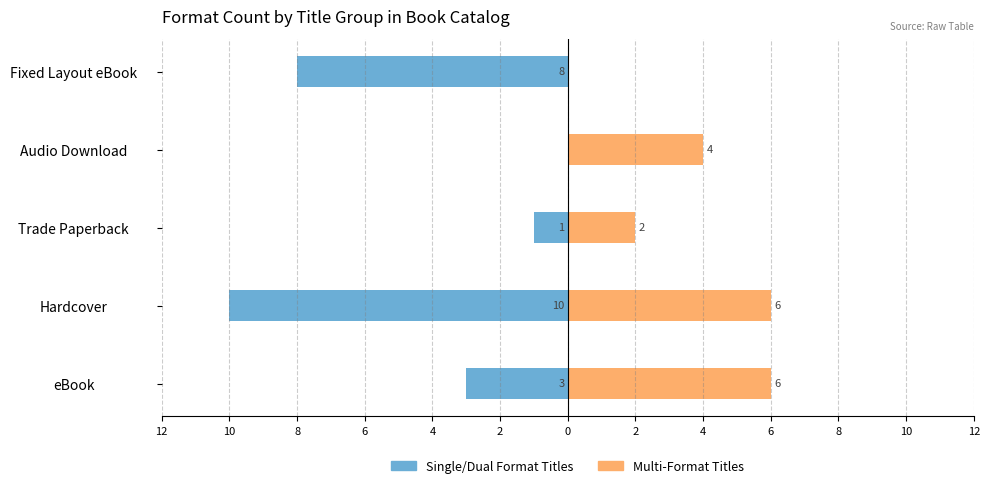

Count the Single/Dual Format Titles values in the range -8 to -1.

3